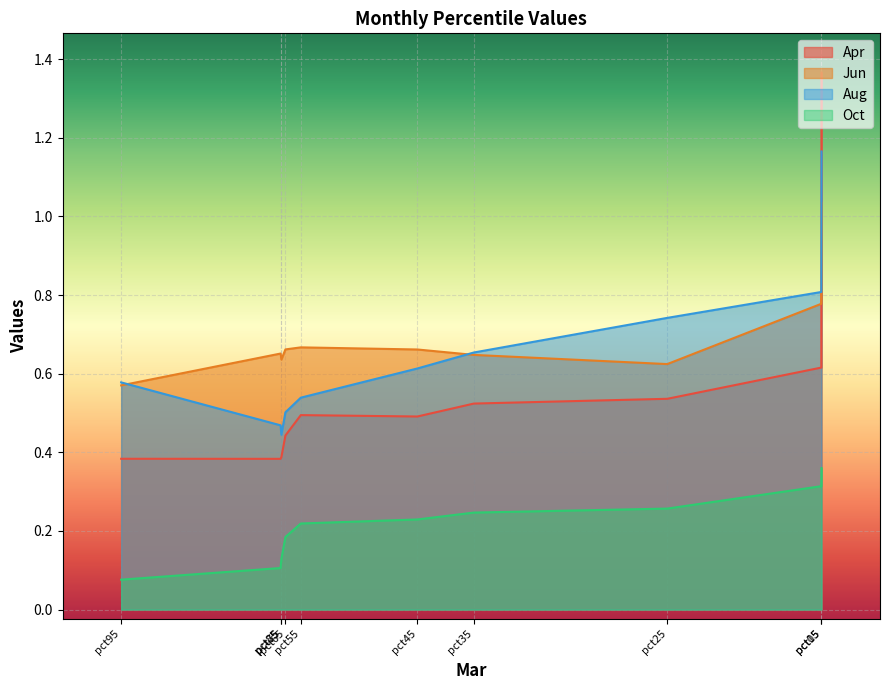

Reading right to left, list all the values displayed in this chart.

Apr: pct95=0.4	pct85=0.4	pct75=0.4	pct65=0.4	pct55=0.5	pct45=0.5	pct35=0.5	pct25=0.5	pct15=0.6	pct05=1.4
Jun: pct95=0.6	pct85=0.7	pct75=0.6	pct65=0.7	pct55=0.7	pct45=0.7	pct35=0.6	pct25=0.6	pct15=0.8	pct05=1.0
Aug: pct95=0.6	pct85=0.5	pct75=0.4	pct65=0.5	pct55=0.5	pct45=0.6	pct35=0.7	pct25=0.7	pct15=0.8	pct05=1.2
Oct: pct95=0.1	pct85=0.1	pct75=0.1	pct65=0.2	pct55=0.2	pct45=0.2	pct35=0.2	pct25=0.3	pct15=0.3	pct05=0.4